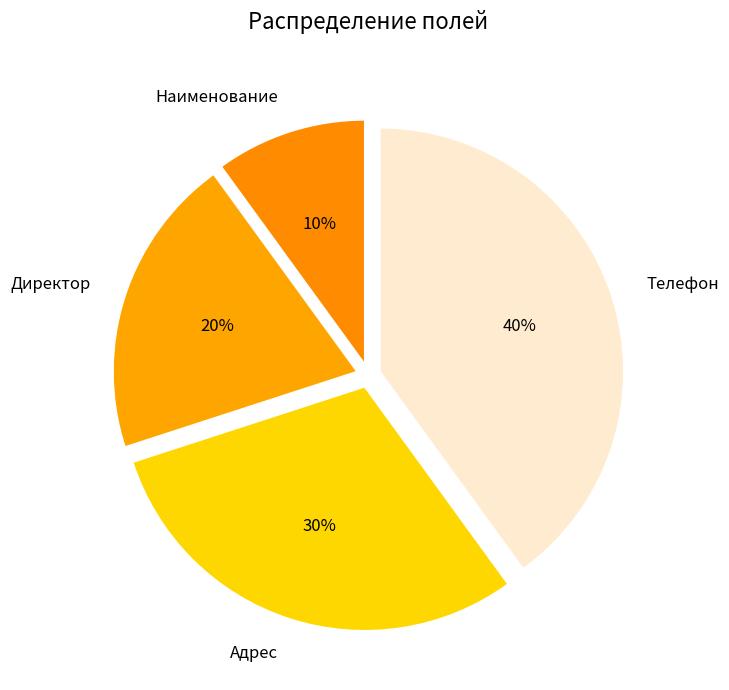

How many slices are in this pie chart?

4